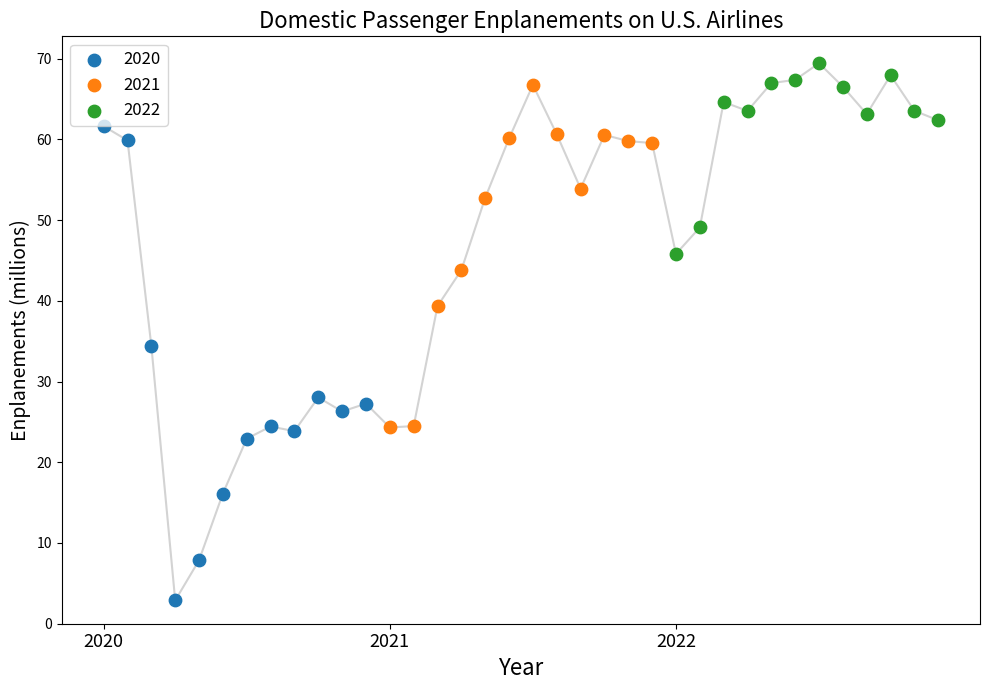

Which series reaches the minimum Y coordinate?

2020